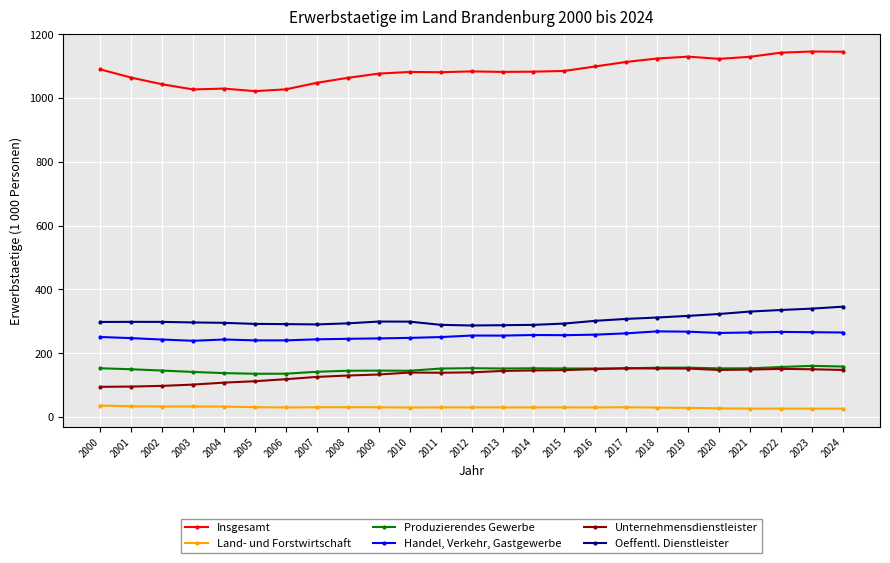

What is the smallest value displayed?

25.5